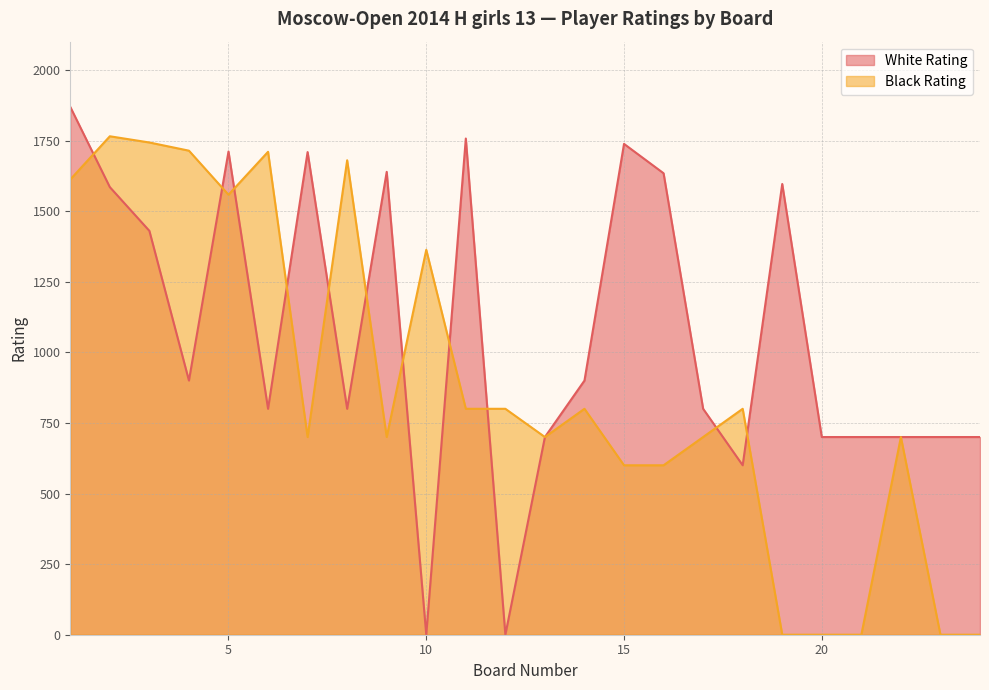

How many data points in White Rating are less than 900?

12